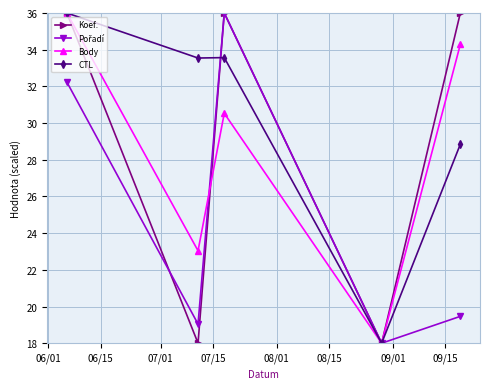

What is the highest value of the Koef. series?

36.0